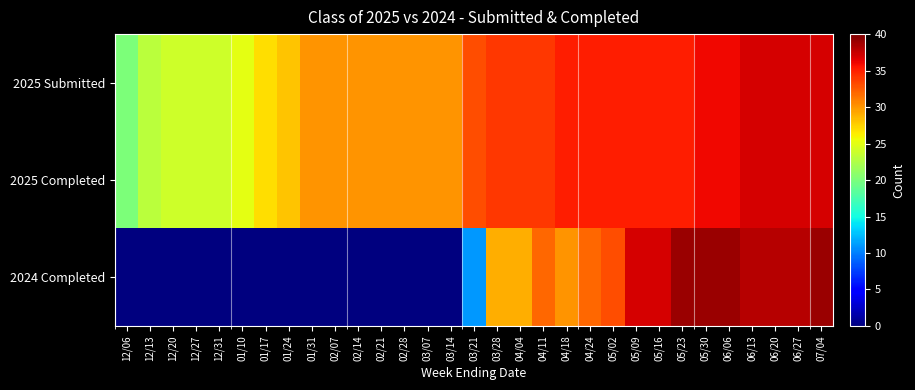

Reading right to left, list all the values displayed in this chart.

2025 Submitted: 07/04=37	06/27=37	06/20=37	06/13=37	06/06=36	05/30=36	05/23=35	05/16=35	05/09=35	05/02=35	04/24=35	04/18=35	04/11=34	04/04=34	03/28=34	03/21=33	03/14=30	03/07=30	02/28=30	02/21=30	02/14=30	02/07=30	01/31=30	01/24=28	01/17=27	01/10=25	12/31=24	12/27=24	12/20=24	12/13=23	12/06=20
2025 Completed: 07/04=37	06/27=37	06/20=37	06/13=37	06/06=36	05/30=36	05/23=35	05/16=35	05/09=35	05/02=35	04/24=35	04/18=35	04/11=34	04/04=34	03/28=34	03/21=33	03/14=30	03/07=30	02/28=30	02/21=30	02/14=30	02/07=30	01/31=30	01/24=28	01/17=27	01/10=25	12/31=24	12/27=24	12/20=24	12/13=23	12/06=20
2024 Completed: 07/04=39	06/27=38	06/20=38	06/13=38	06/06=39	05/30=39	05/23=39	05/16=37	05/09=37	05/02=33	04/24=32	04/18=30	04/11=32	04/04=29	03/28=29	03/21=11	03/14=0	03/07=0	02/28=0	02/21=0	02/14=0	02/07=0	01/31=0	01/24=0	01/17=0	01/10=0	12/31=0	12/27=0	12/20=0	12/13=0	12/06=0